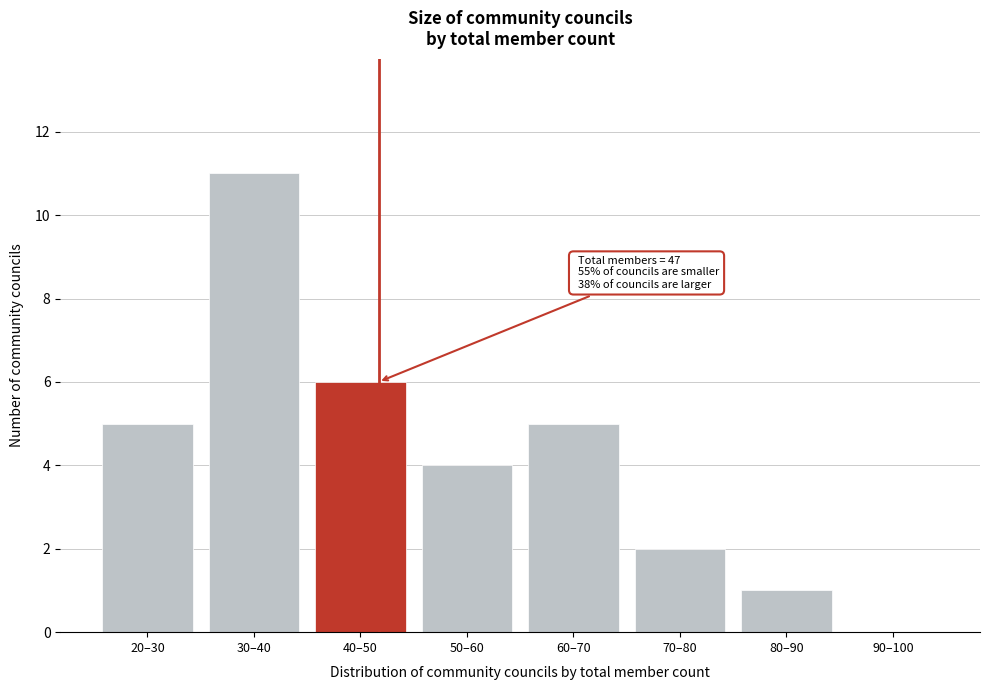

Reading left to right, what are all the values shown in this chart?

20–30=5	30–40=11	40–50=6	50–60=4	60–70=5	70–80=2	80–90=1	90–100=0